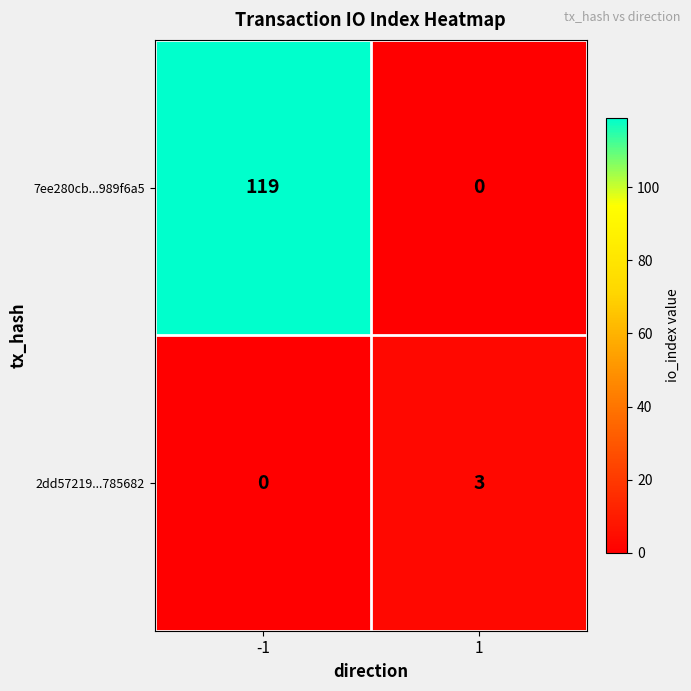

What is the greatest value displayed?

119